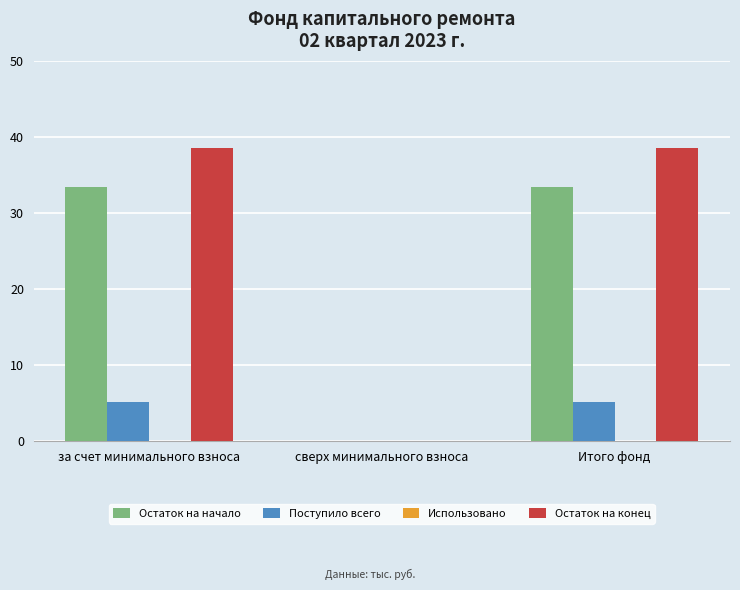

What value does the Остаток на конец series have at за счет минимального взноса?

38.6